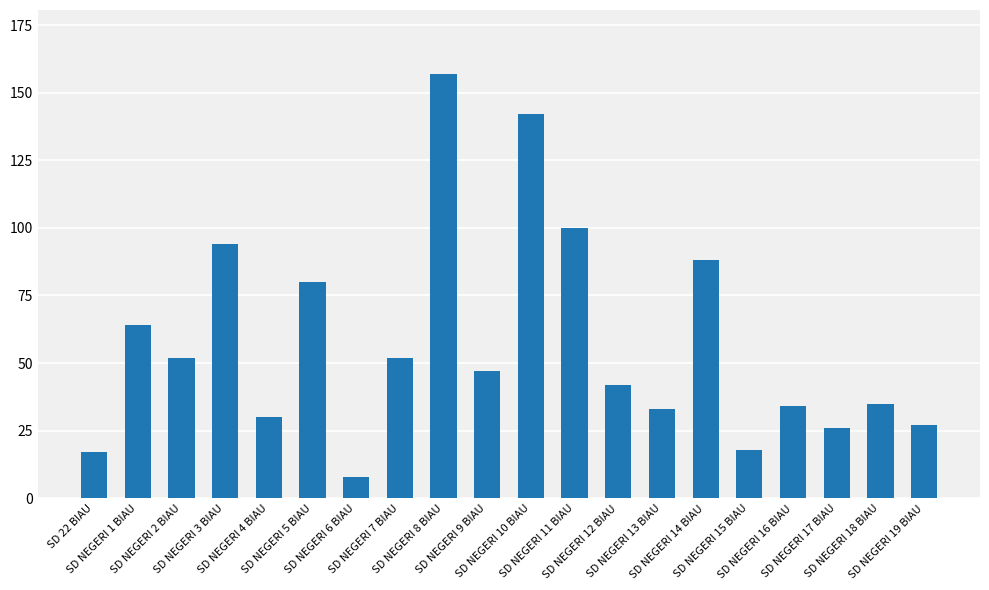

Which label corresponds to the largest value in the chart?

SD NEGERI 8 BIAU